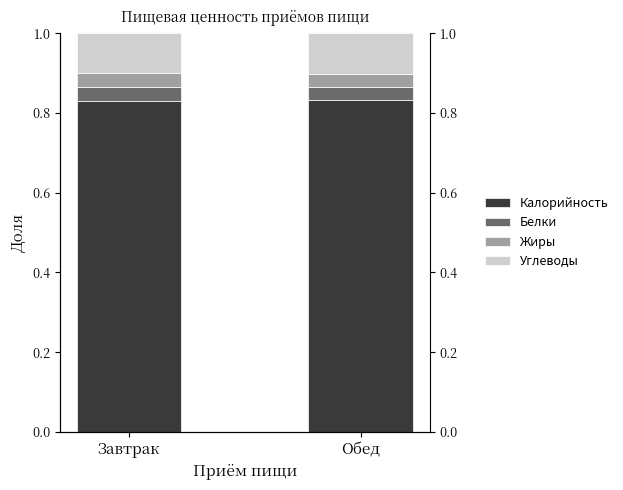

What is the label of the 2nd bar from the left?

Обед